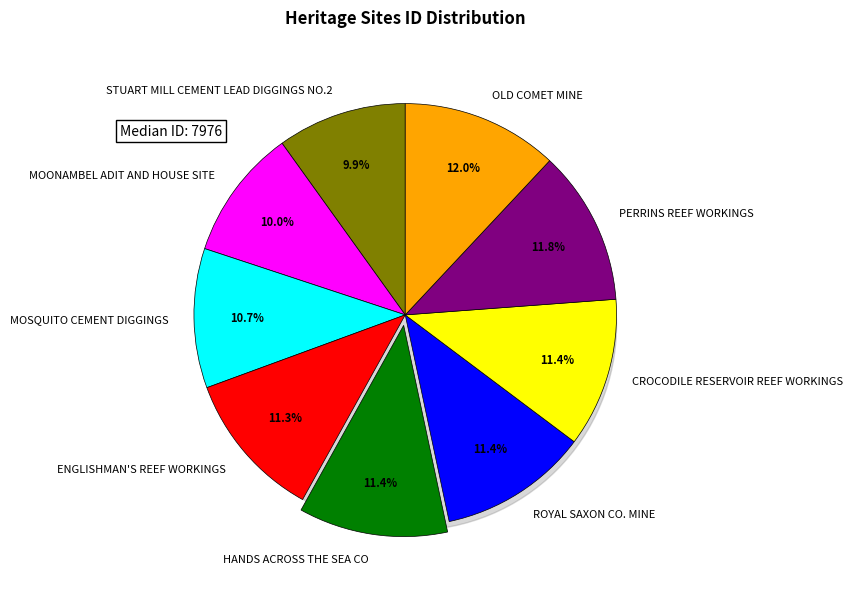

The STUART MILL CEMENT LEAD DIGGINGS NO.2 slice represents 10% of the pie. True or false?

True